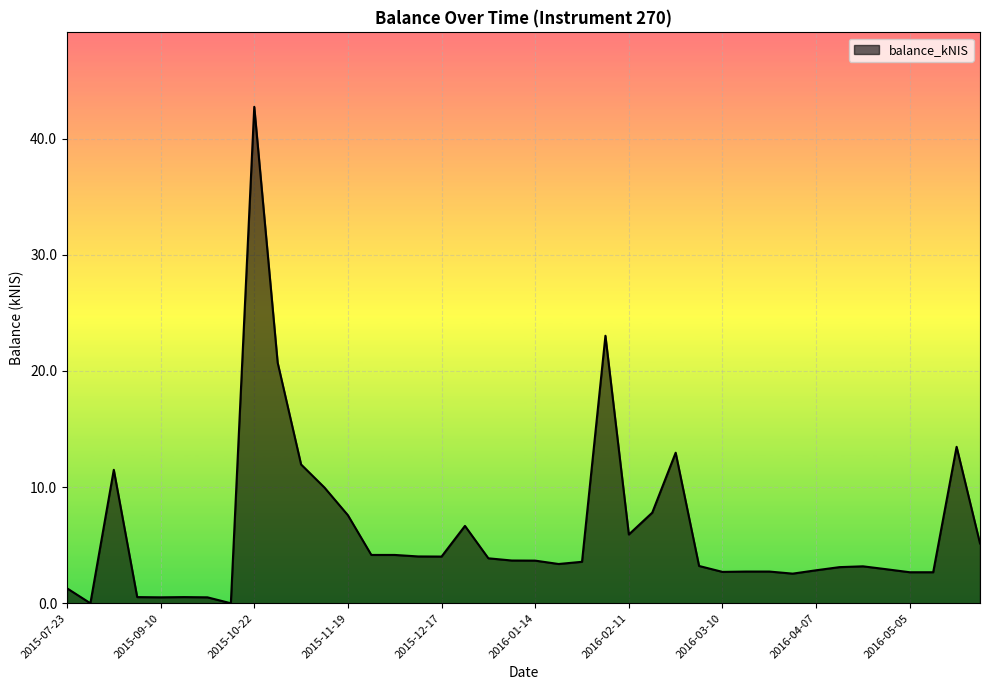

What is the difference between the maximum and minimum values?

42.7